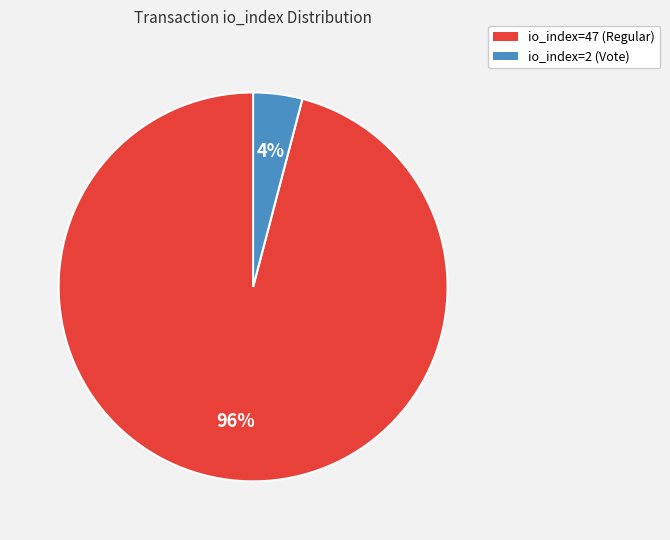

What is the largest slice in the pie chart?

io_index=47 (Regular)